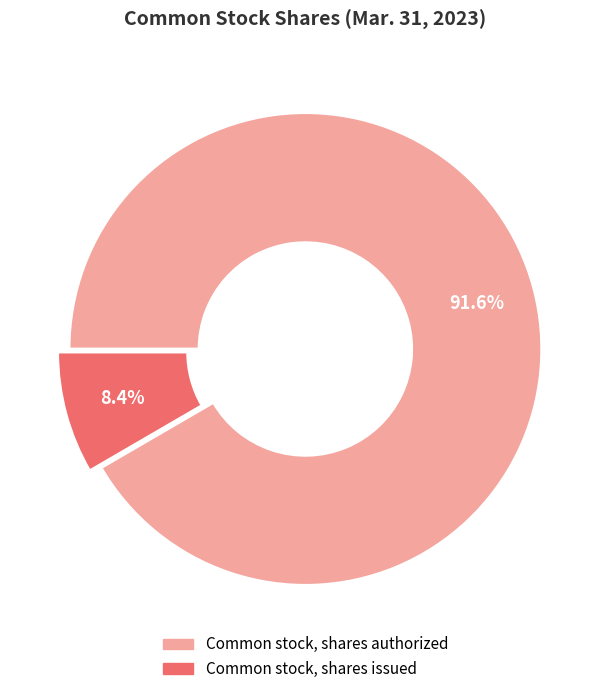

What percentage is the Common stock, shares issued slice, to the nearest percent?

8%